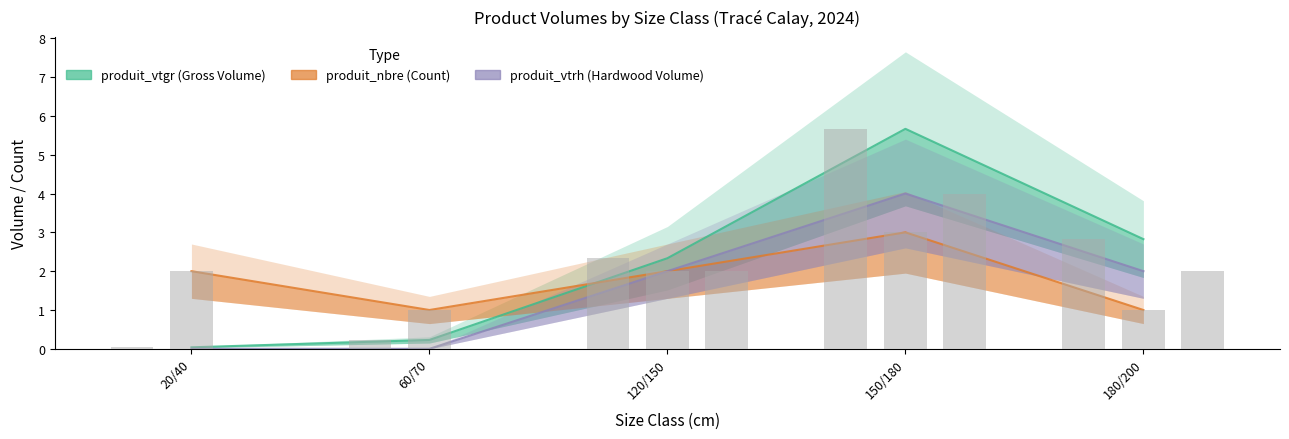

List the labels in order of produit_vtrh value, smallest first.

20/40, 60/70, 120/150, 180/200, 150/180